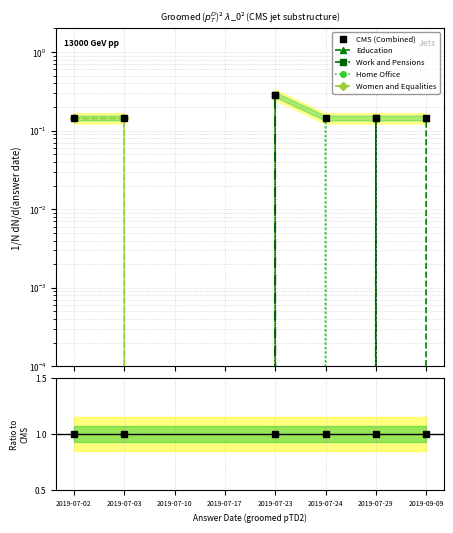

Which series changed the most between 2019-07-02 and 2019-07-10?

CMS (Combined)